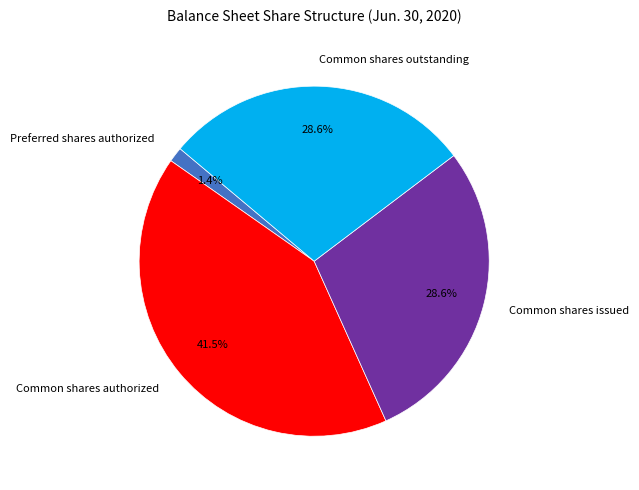

True or false: Preferred shares authorized accounts for 9% of the total.

False